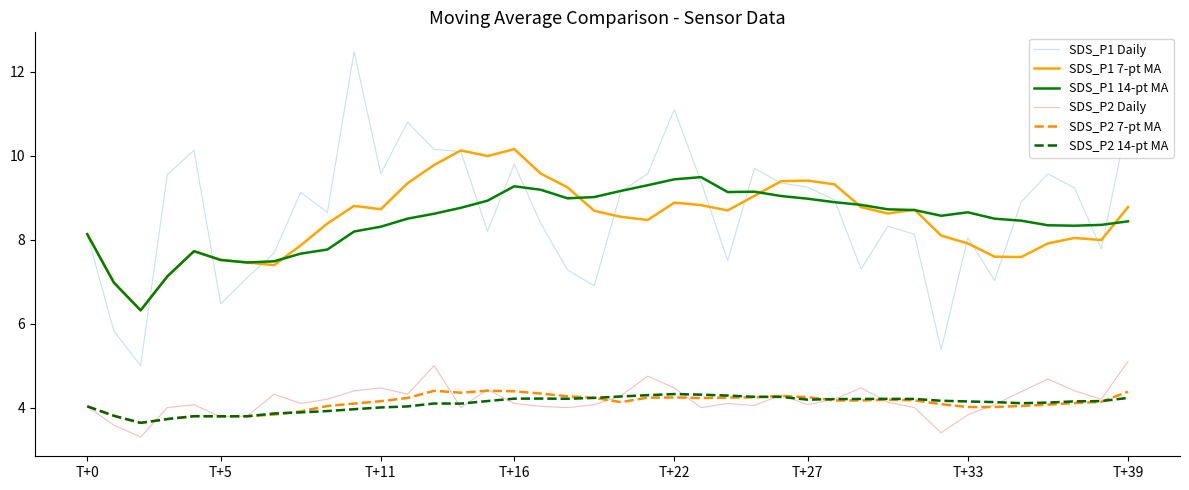

What is the lowest value of the SDS_P1 14-pt MA series?

6.3